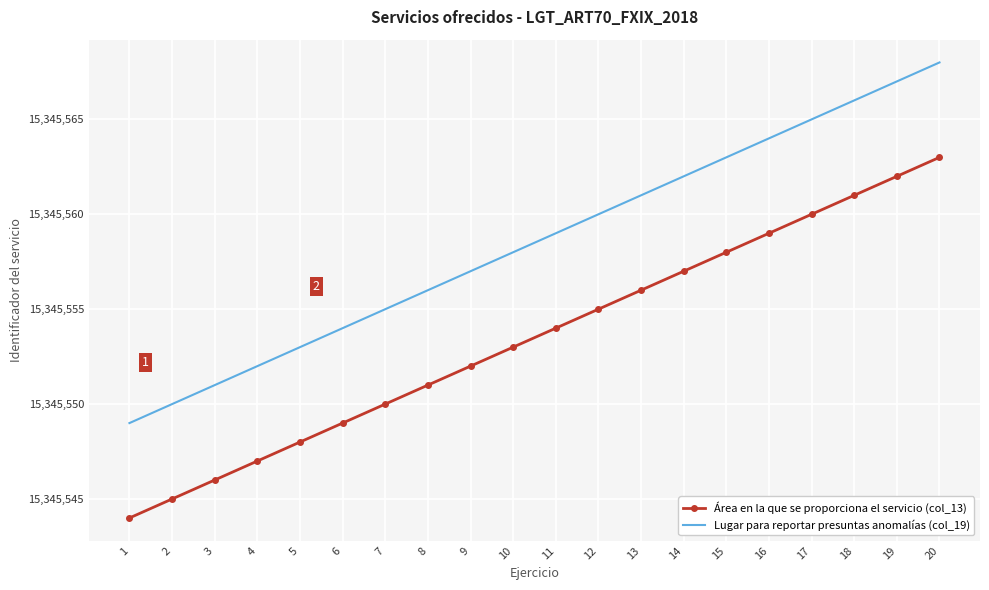

The value of Área en la que se proporciona el servicio (col_13) at 7 is 10088080. True or false?

False